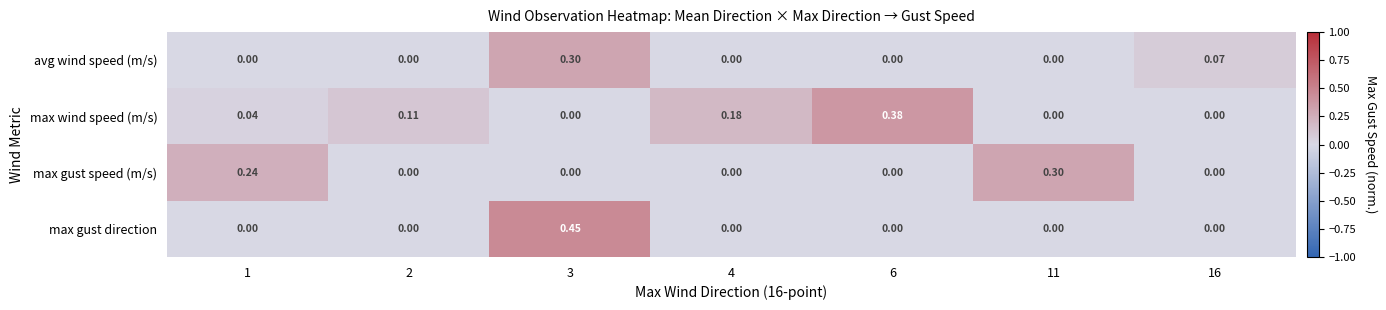

List the series in order of their overall mean, lowest first.

avg wind speed (m/s), max gust direction, max gust speed (m/s), max wind speed (m/s)